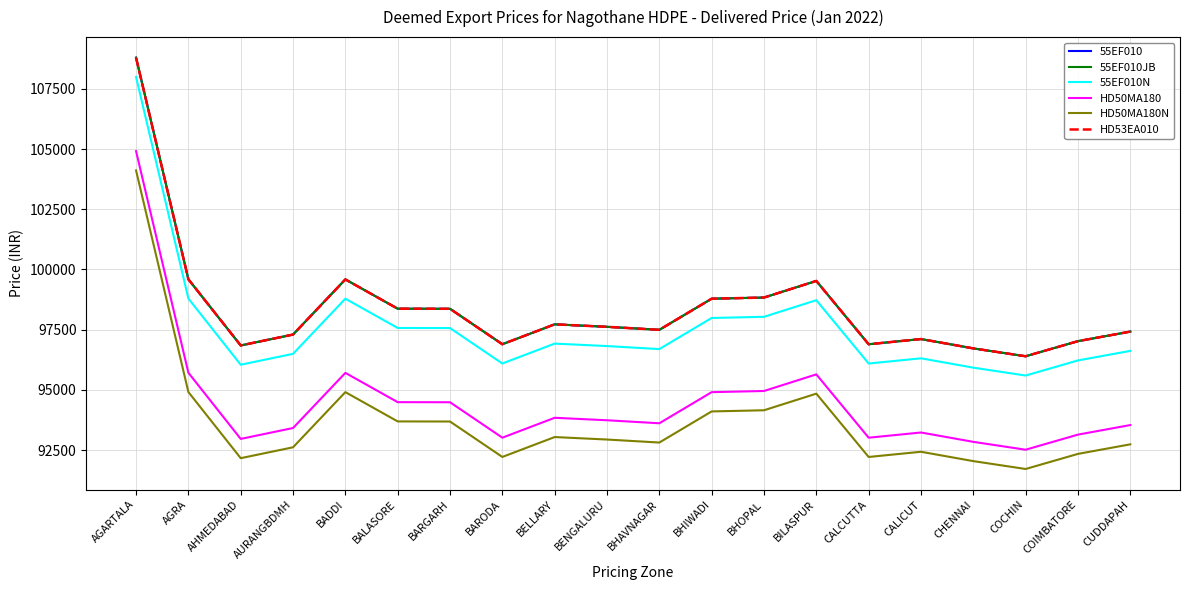

Does the chart have visible grid lines?

Yes